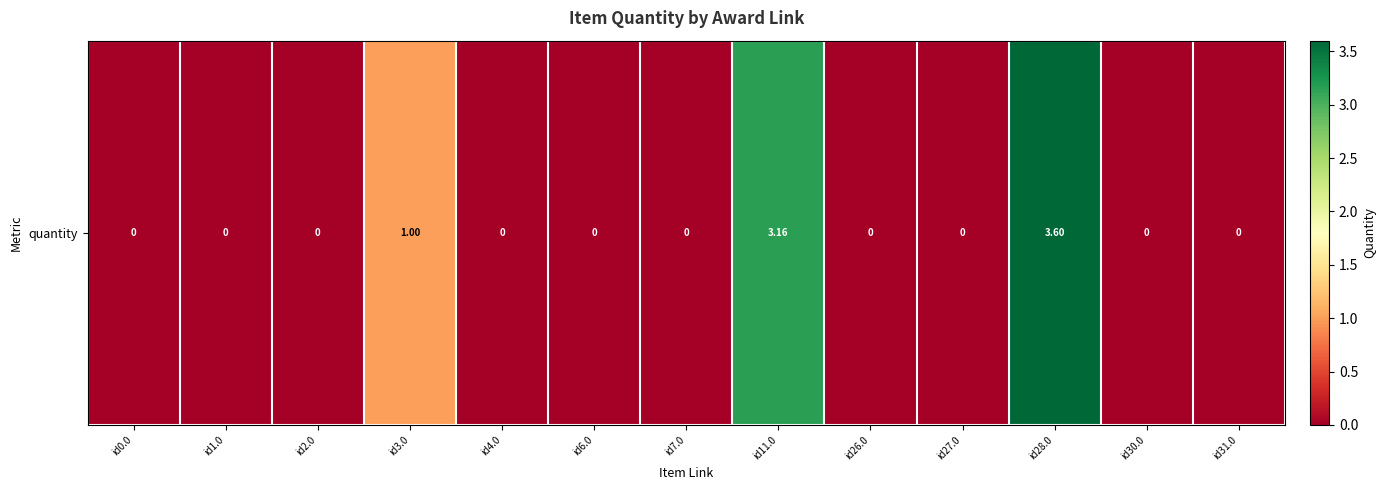

What is the maximum value shown in the chart?

3.6